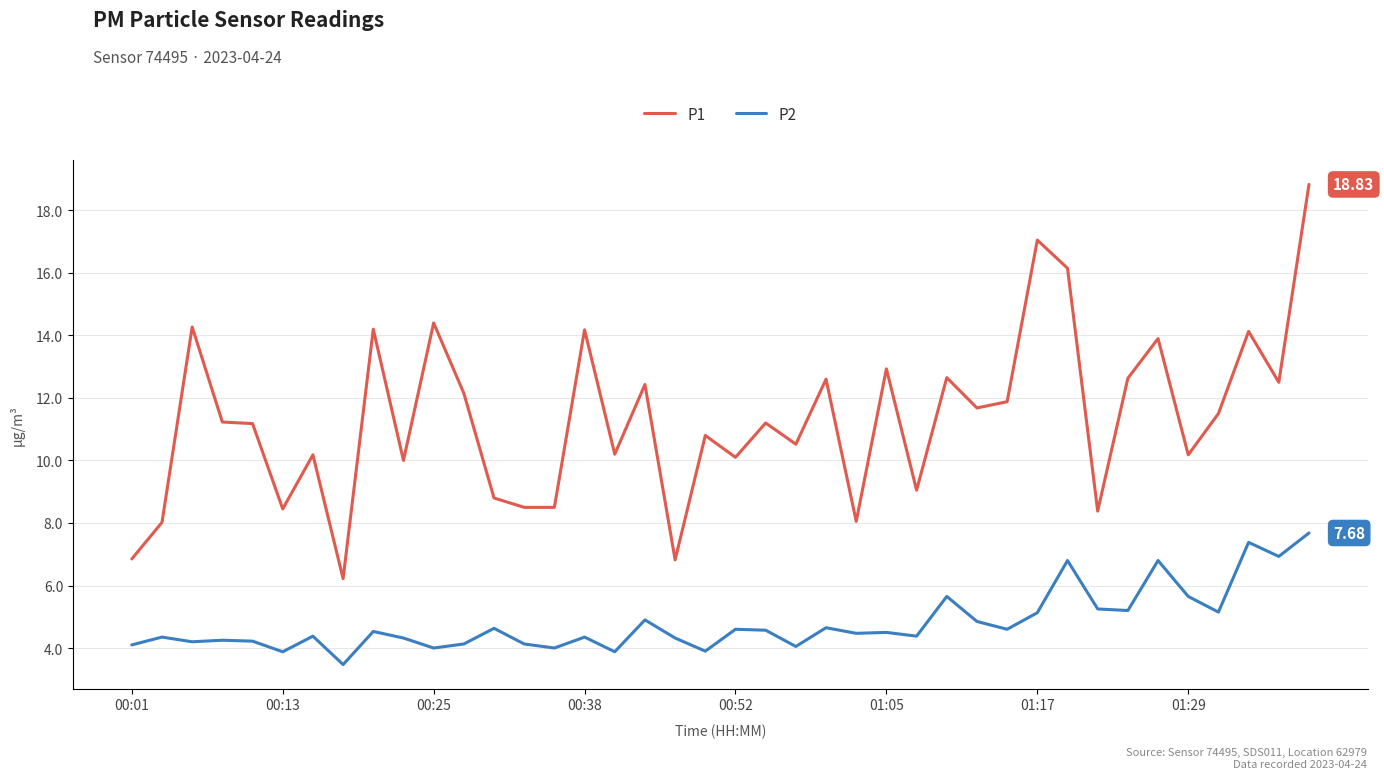

Is this an area chart (filled region under the line)?

No